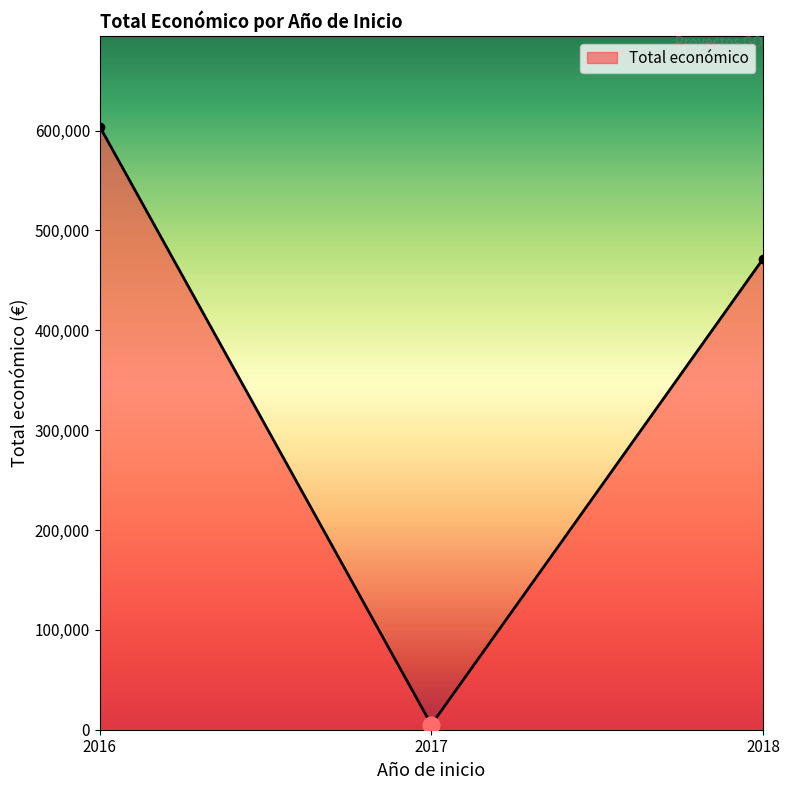

What is the change in value from 2016 to 2018?

-132577